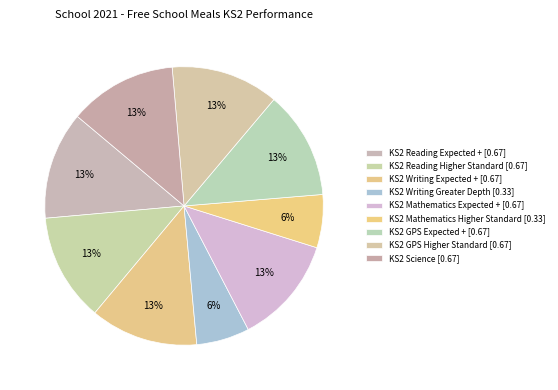

Combined, what portion of the pie is KS2 GPS Expected + and KS2 Writing Greater Depth?

18.7%